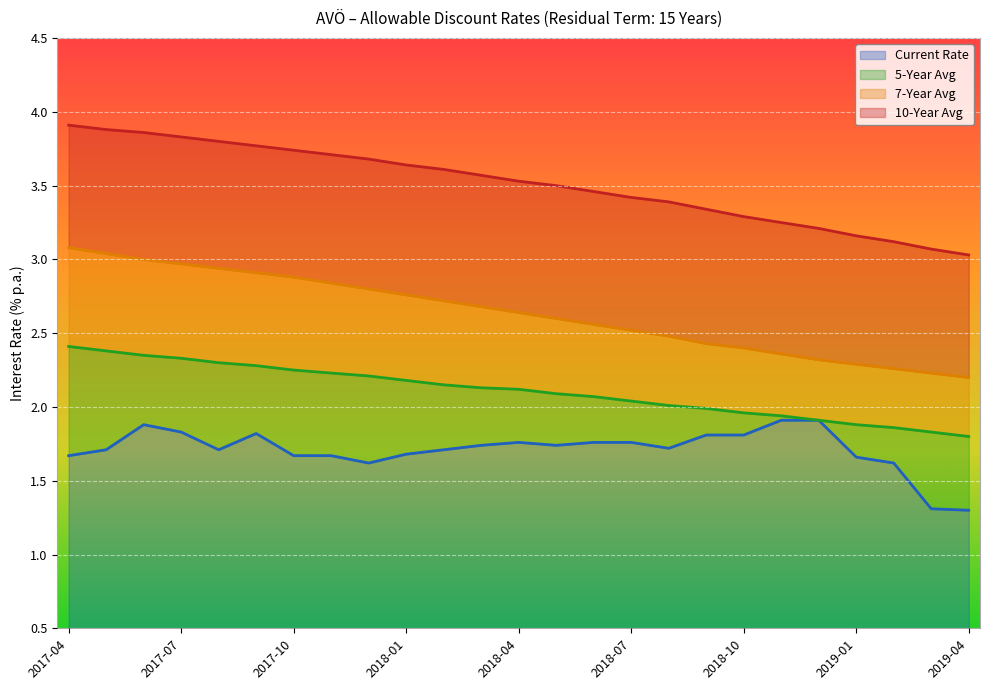

True or false: 7-Year Avg and 5-Year Avg cross at least once.

False